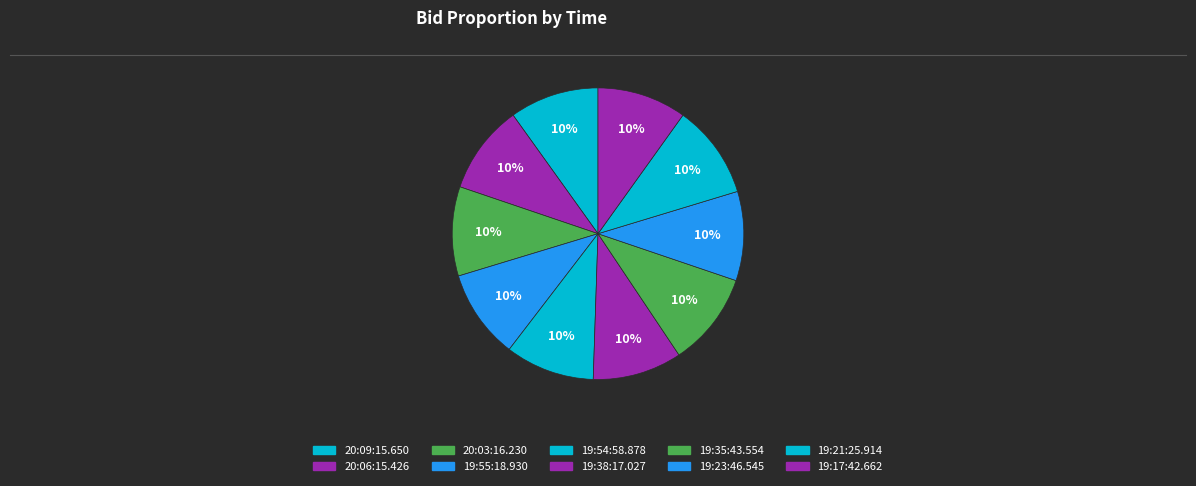

Count the number of slices in the pie.

10